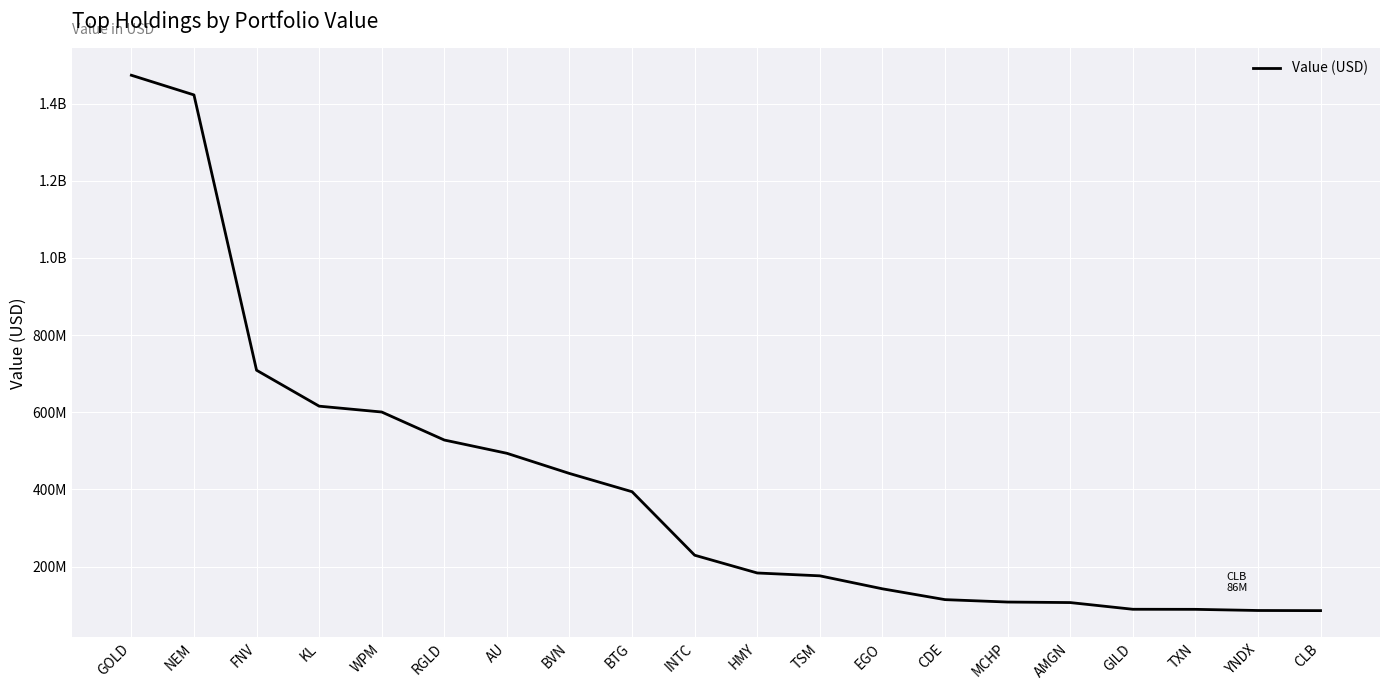

What is the difference between the maximum and minimum values?

1387524000